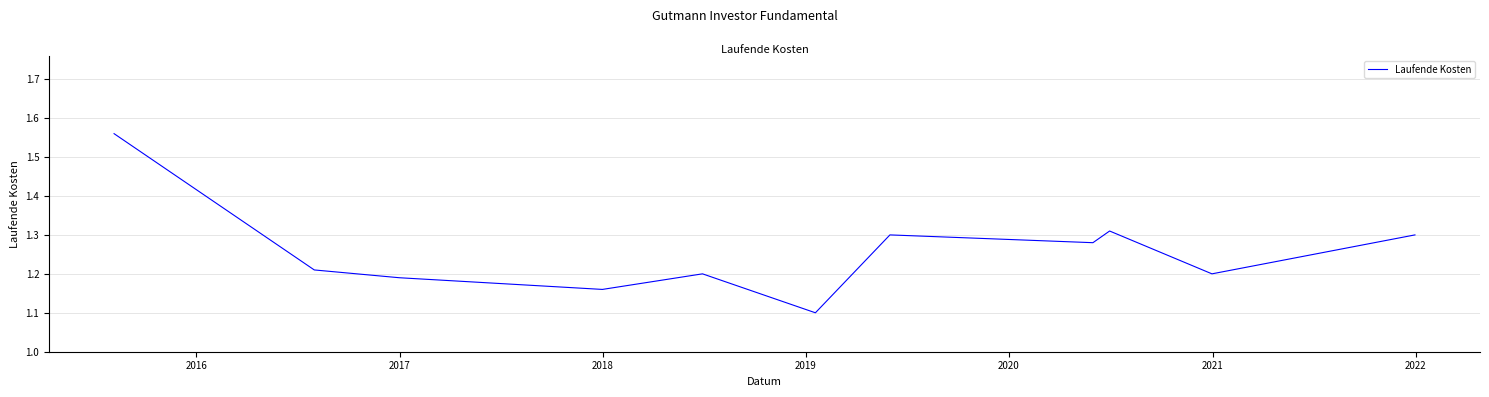

What is the difference between the maximum and minimum values?

0.5